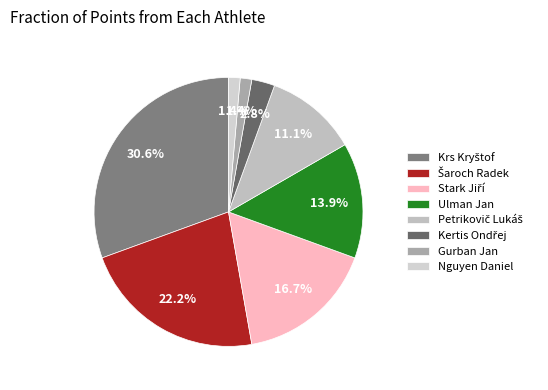

To the nearest percent, what is the difference between the largest and smallest slice percentages?

29%